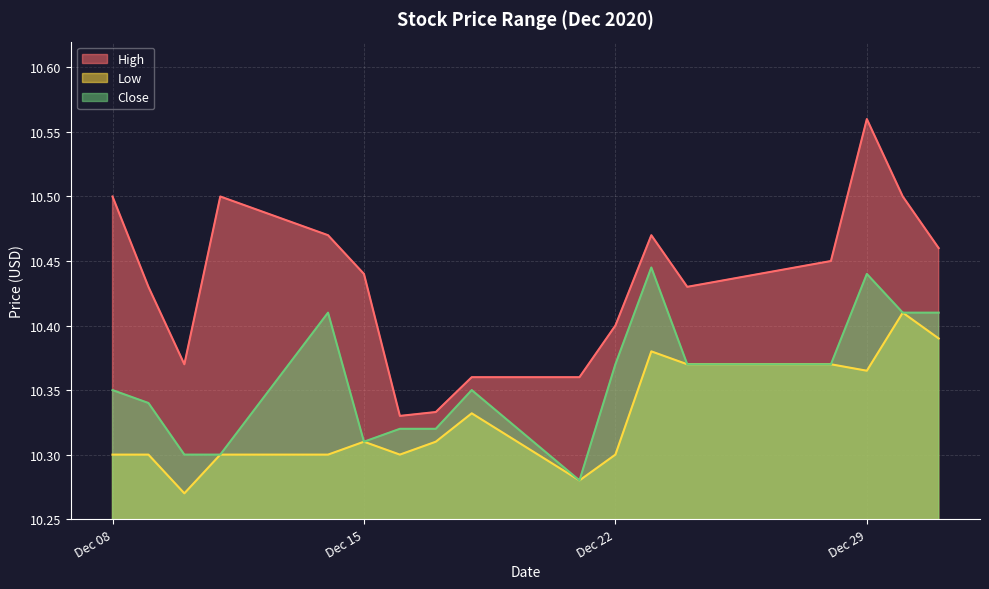

List the series in order of their overall mean, lowest first.

Low, Close, High